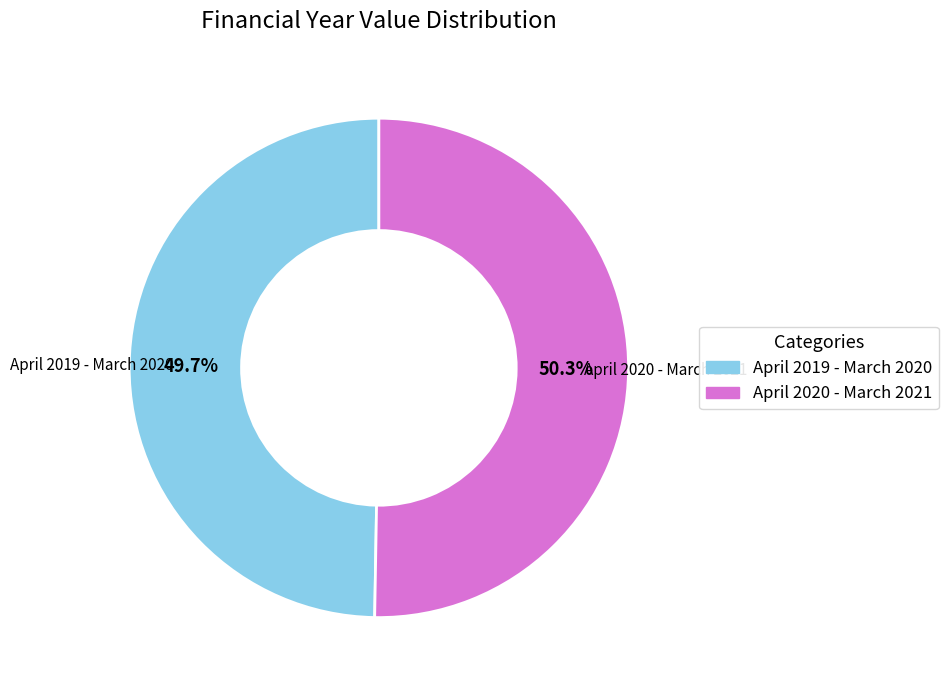

To the nearest percent, what percentage of the pie is April 2019 - March 2020?

50%